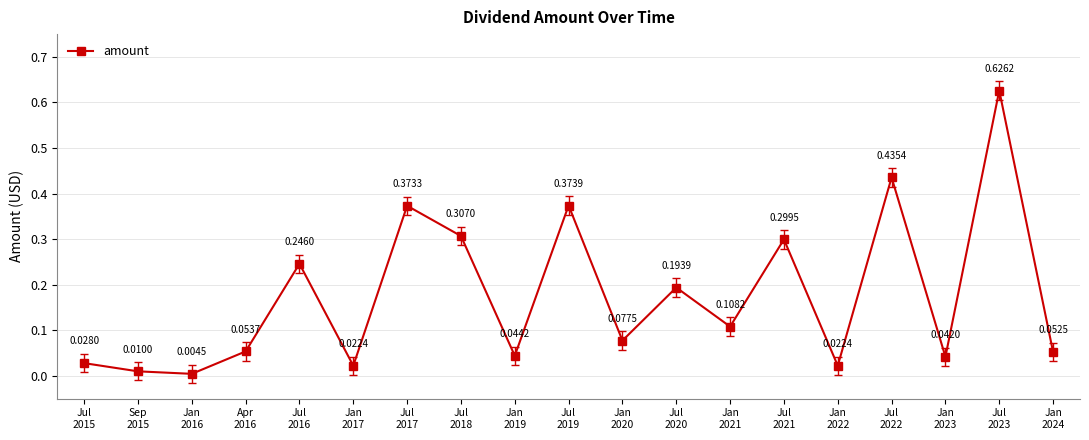

What is the sum of all values?

3.3